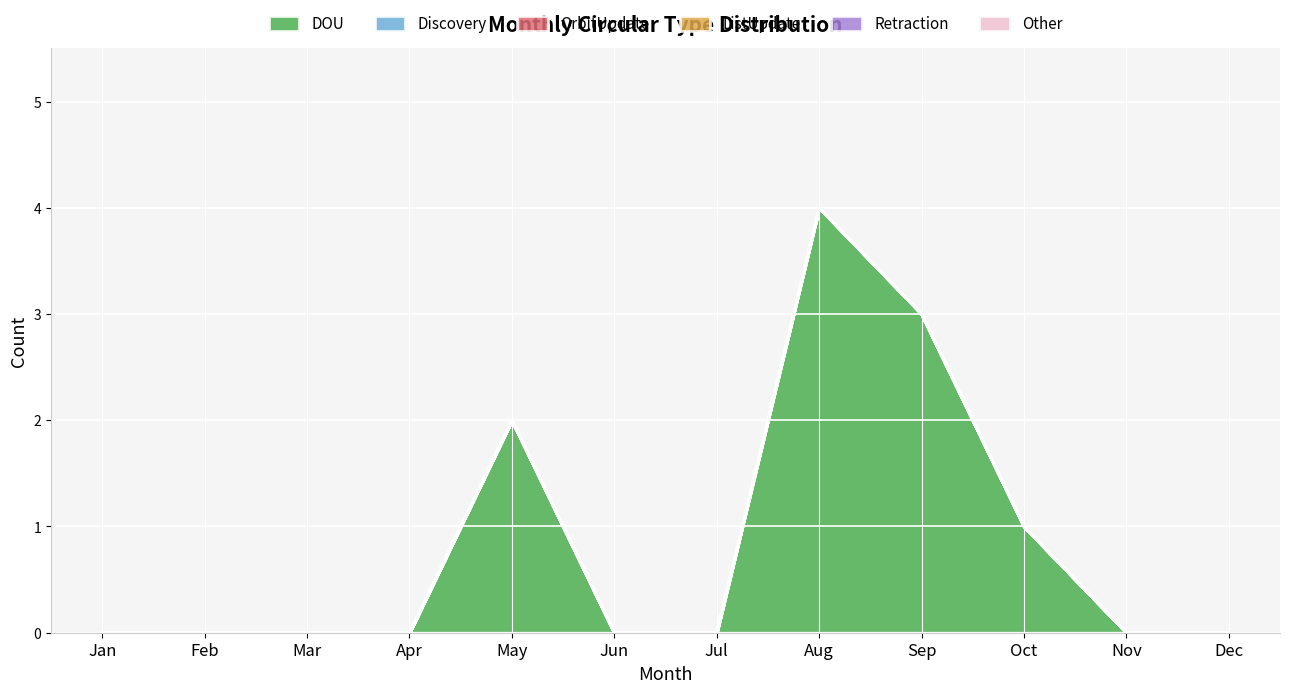

Rank the categories by OrbitUpdate value from highest to lowest.

Jan, Feb, Mar, Apr, May, Jun, Jul, Aug, Sep, Oct, Nov, Dec